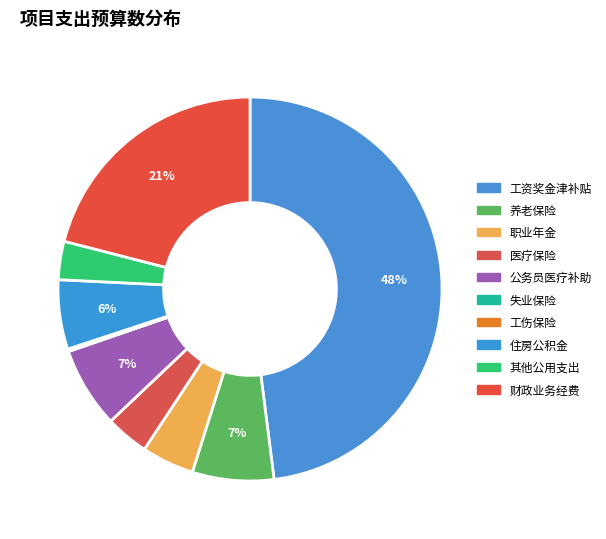

How many segments does this pie chart have?

10